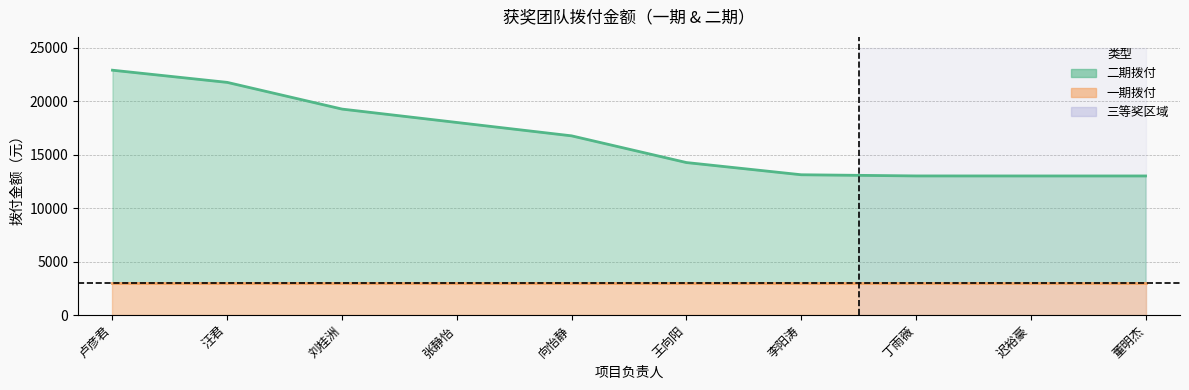

Where does the data first go above 16748?

卢彦君